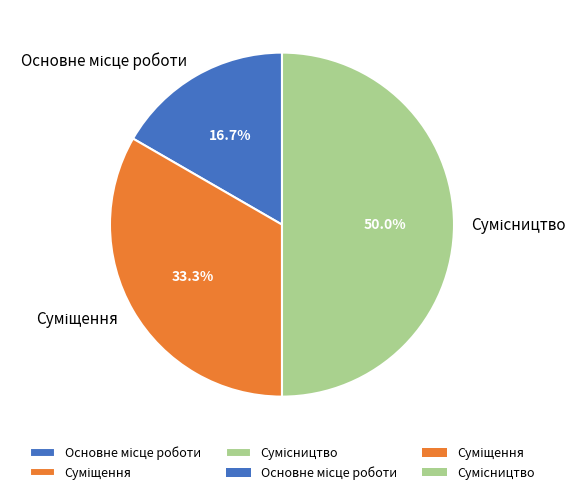

To the nearest percent, what percentage of the pie is Суміщення?

33%